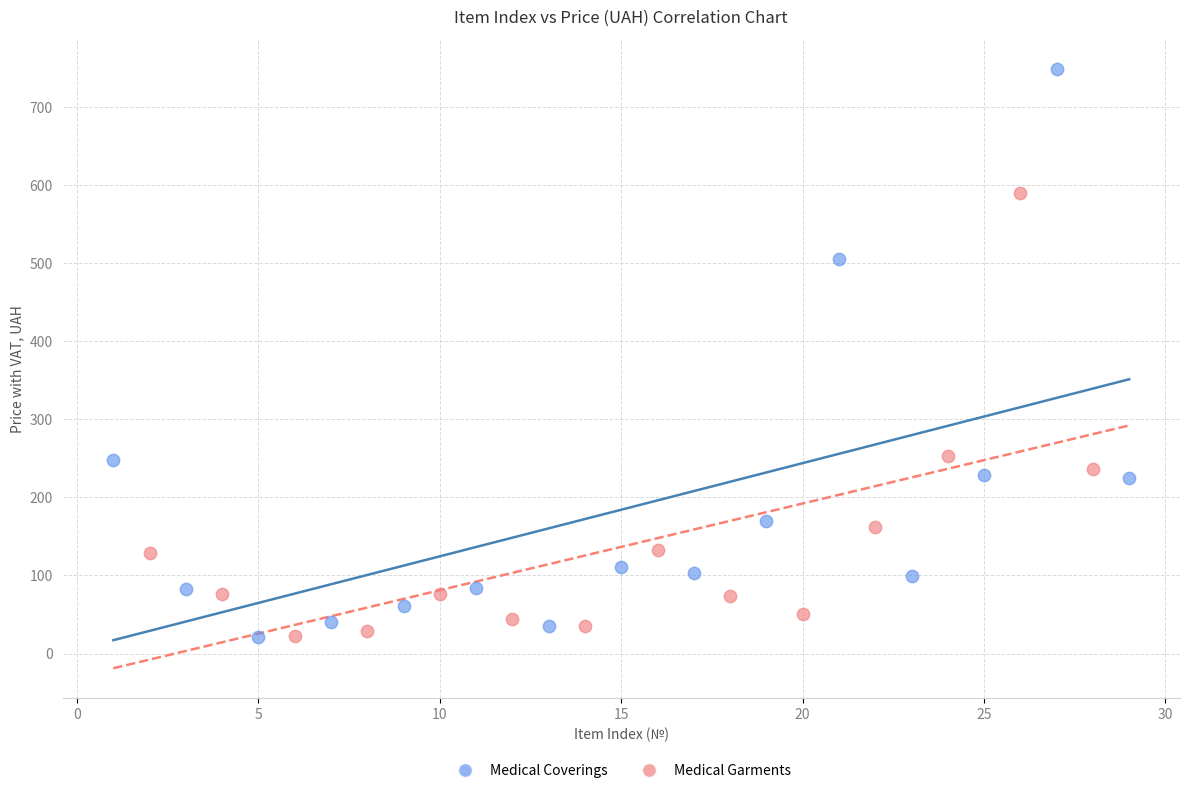

Which series has the widest spread of Y values?

Medical Coverings